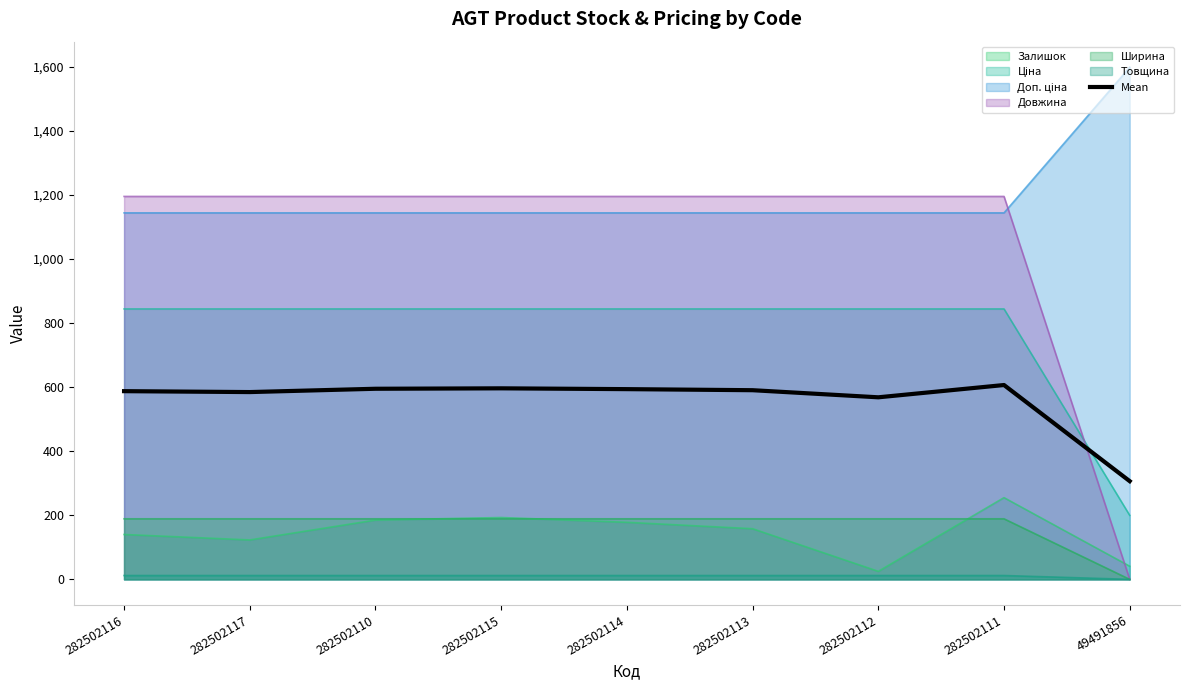

How many data points are less than 590?

4